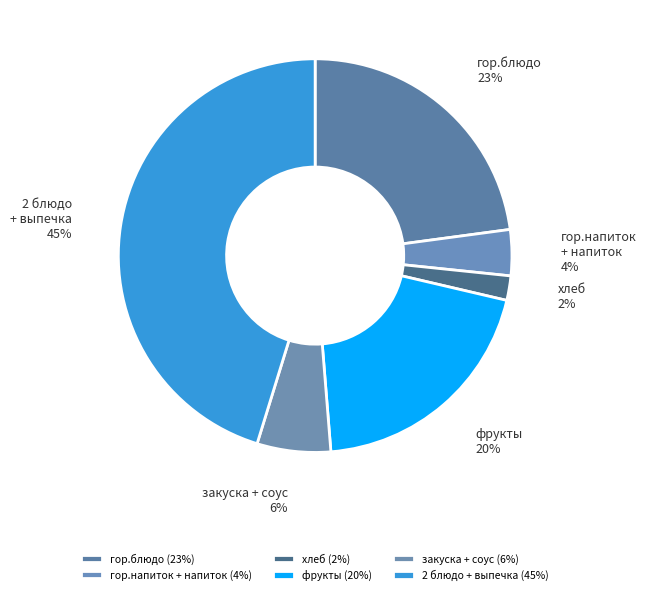

Does any single category account for the majority?

No